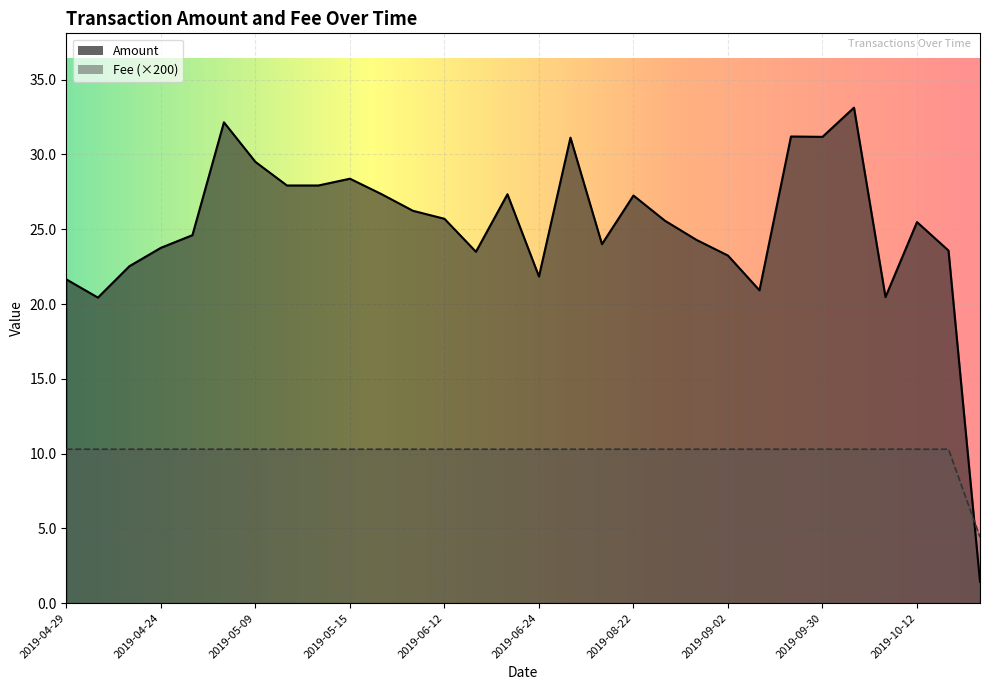

At which category is the sum across all series the highest?

2019-10-01